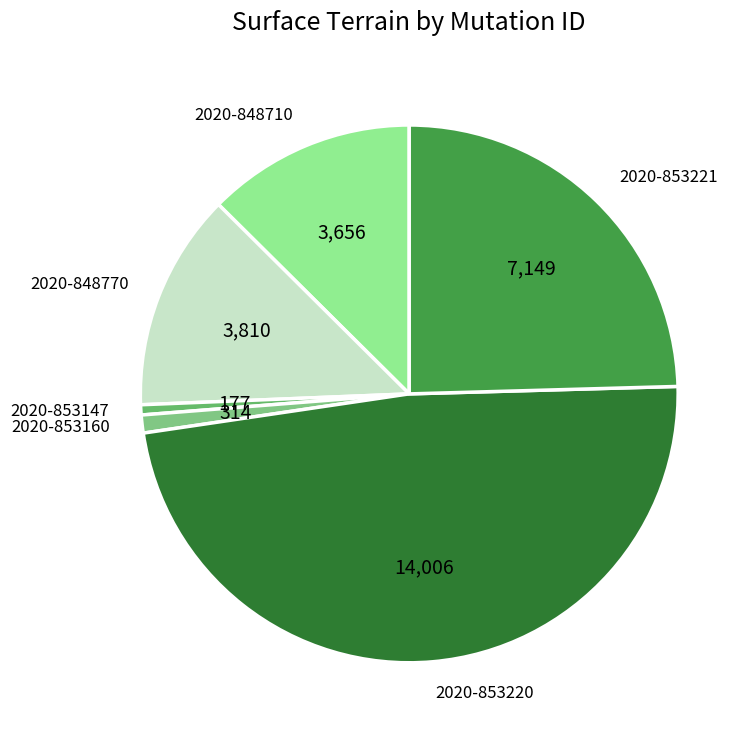

How many slices are in this pie chart?

6